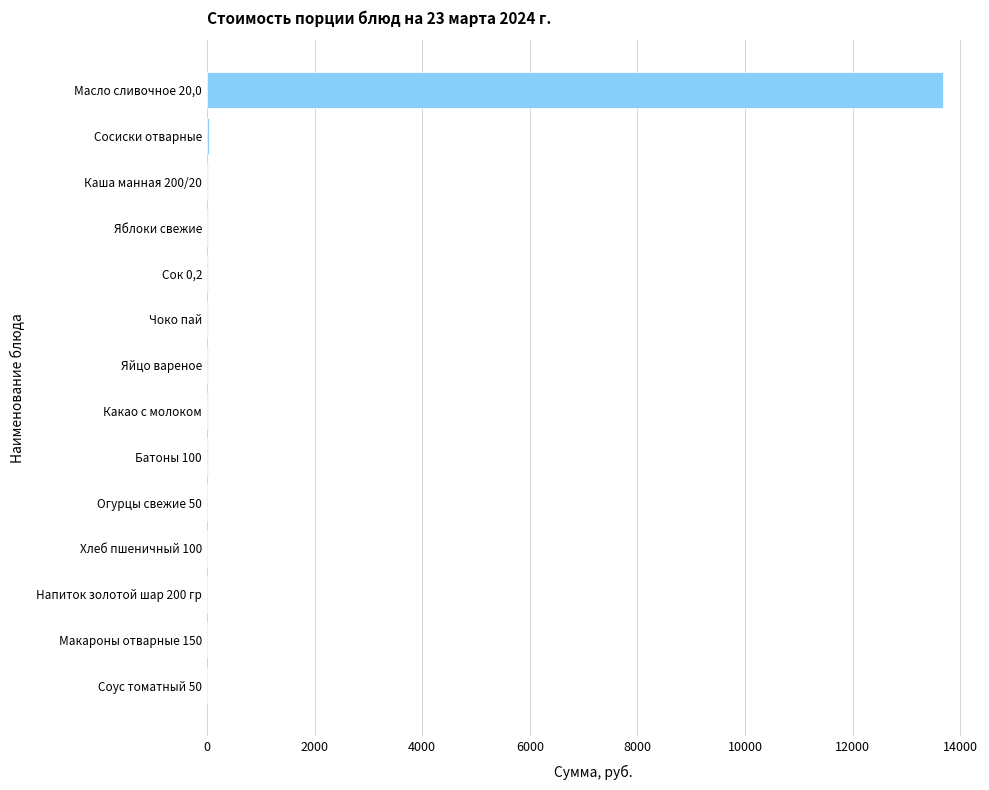

What is the sum of all values?

13850.6